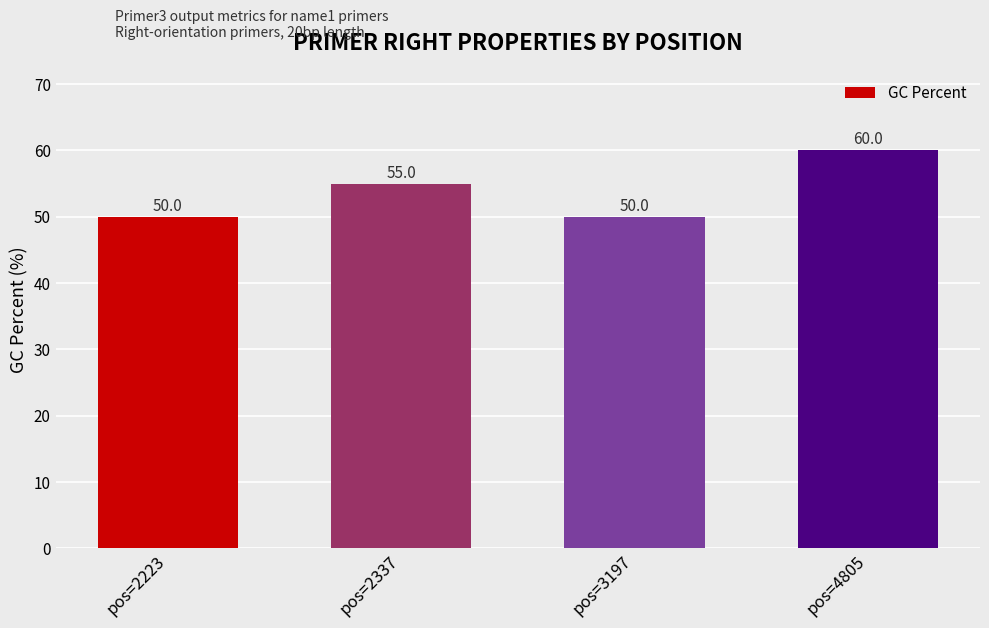

Is it true that the value at pos=2223 is 50?

True